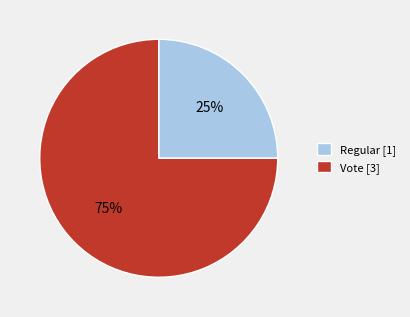

Is it true that Regular is 35% of the pie?

False